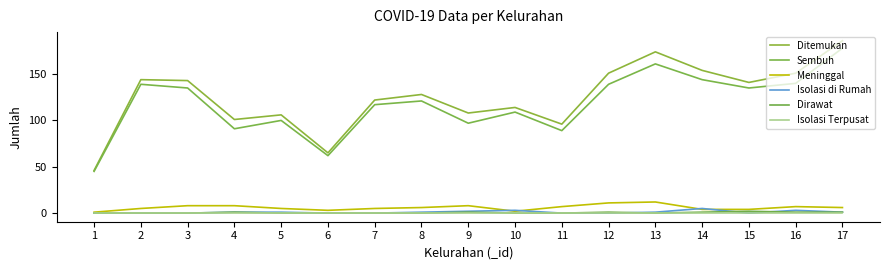

What are all the series names shown in the legend?

Ditemukan, Sembuh, Meninggal, Isolasi di Rumah, Dirawat, Isolasi Terpusat